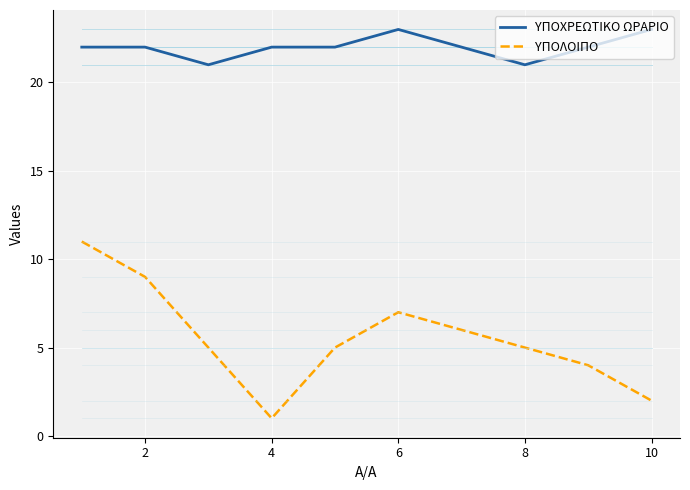

Which series has the largest total across all categories?

ΥΠΟΧΡΕΩΤΙΚΟ ΩΡΑΡΙΟ